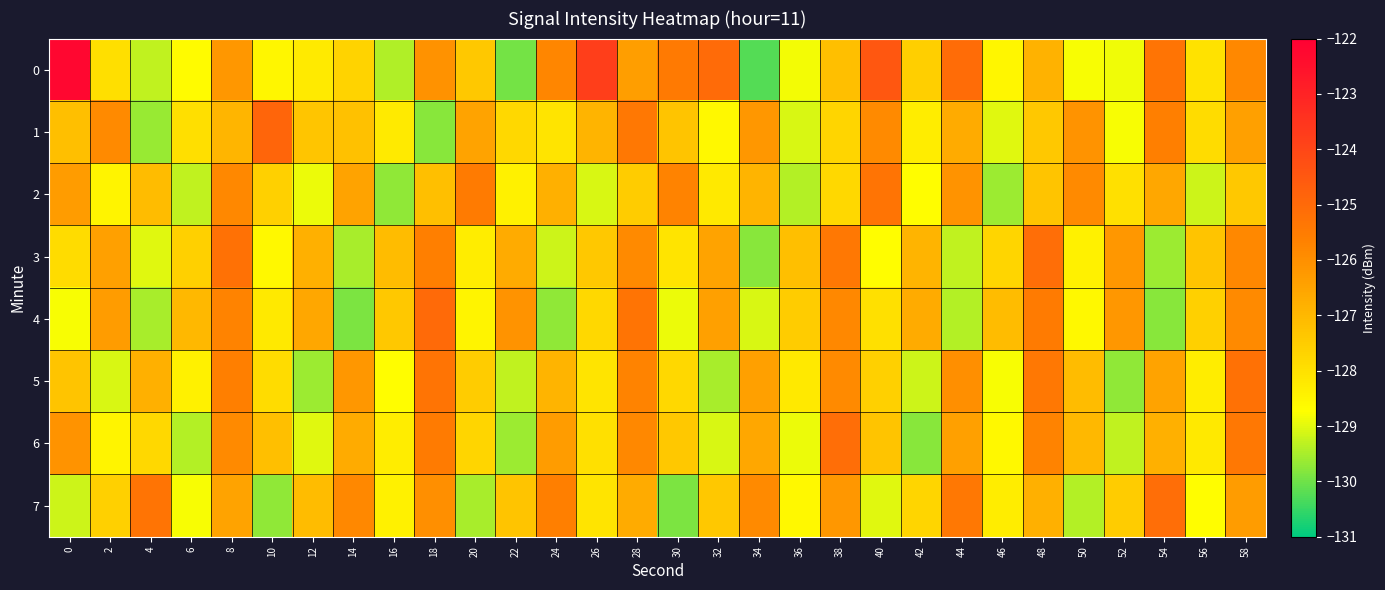

At how many categories does at least one series exceed -123?

1